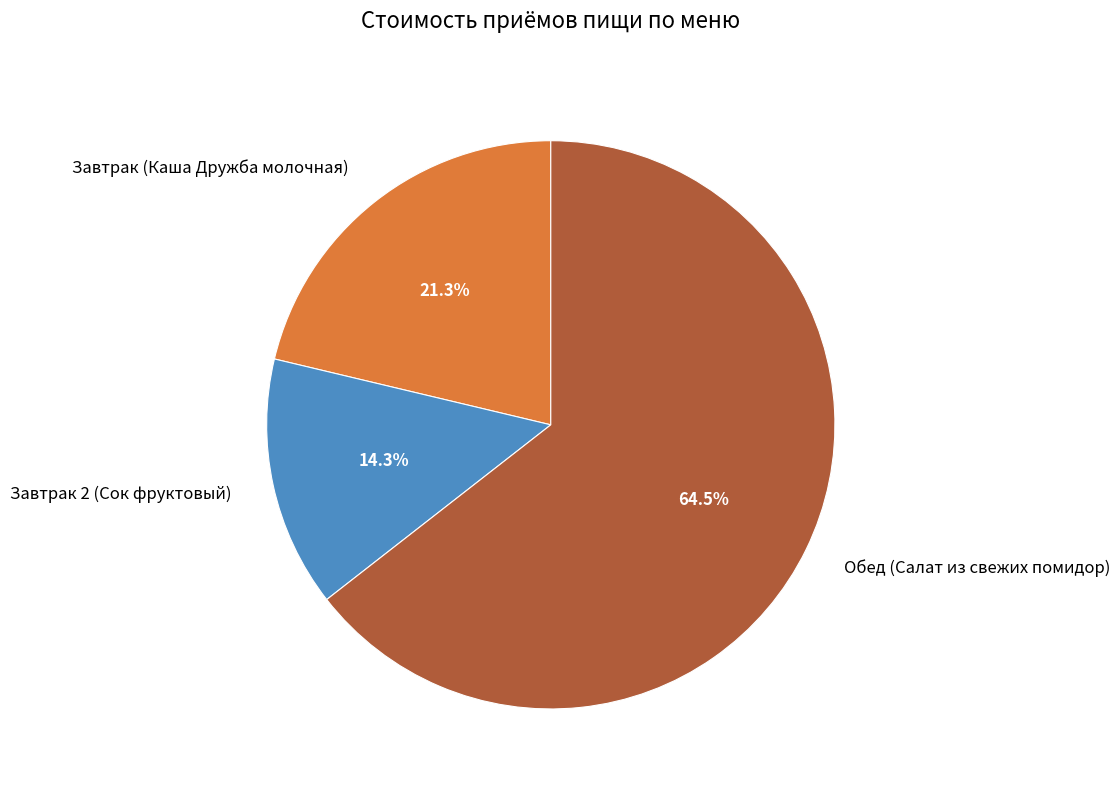

Do Завтрак (Каша Дружба молочная) and Завтрак 2 (Сок фруктовый) together represent more than half of the pie?

No